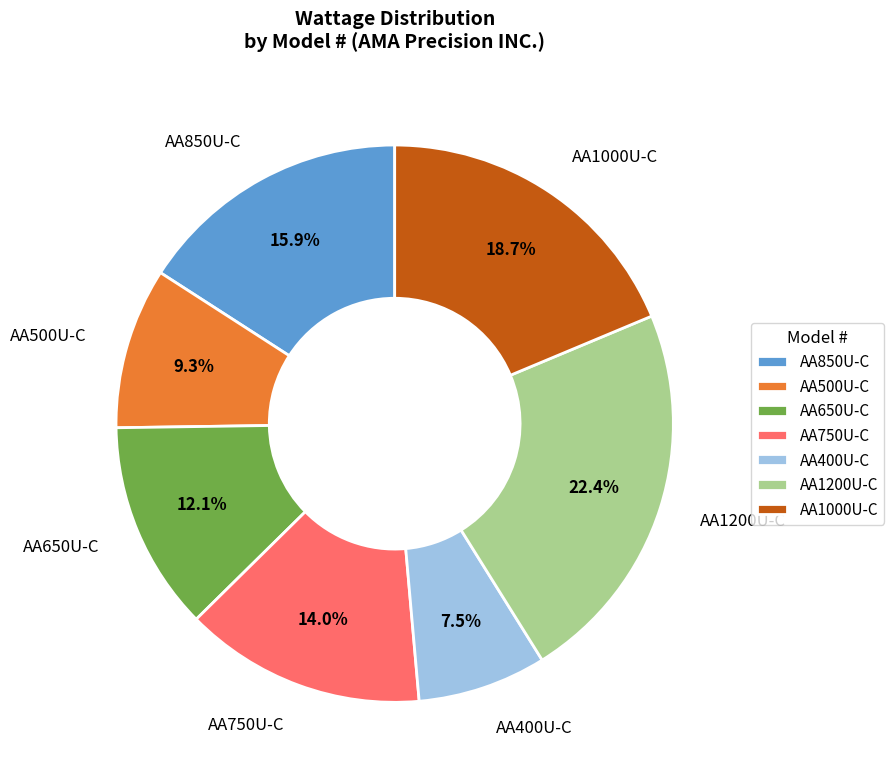

To the nearest percent, what is the difference between the largest and smallest slice percentages?

15%